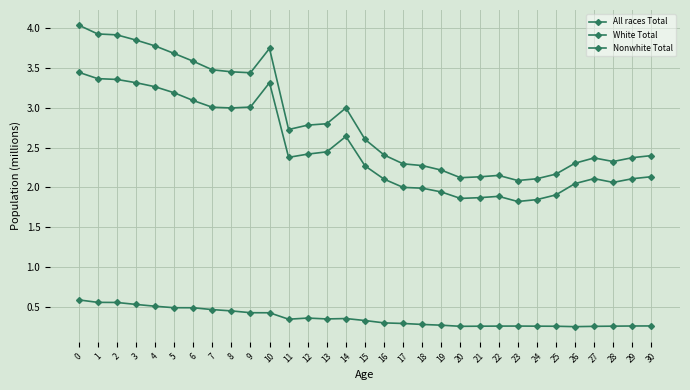

The All races Total series shows 2.1 at 20. True or false?

True